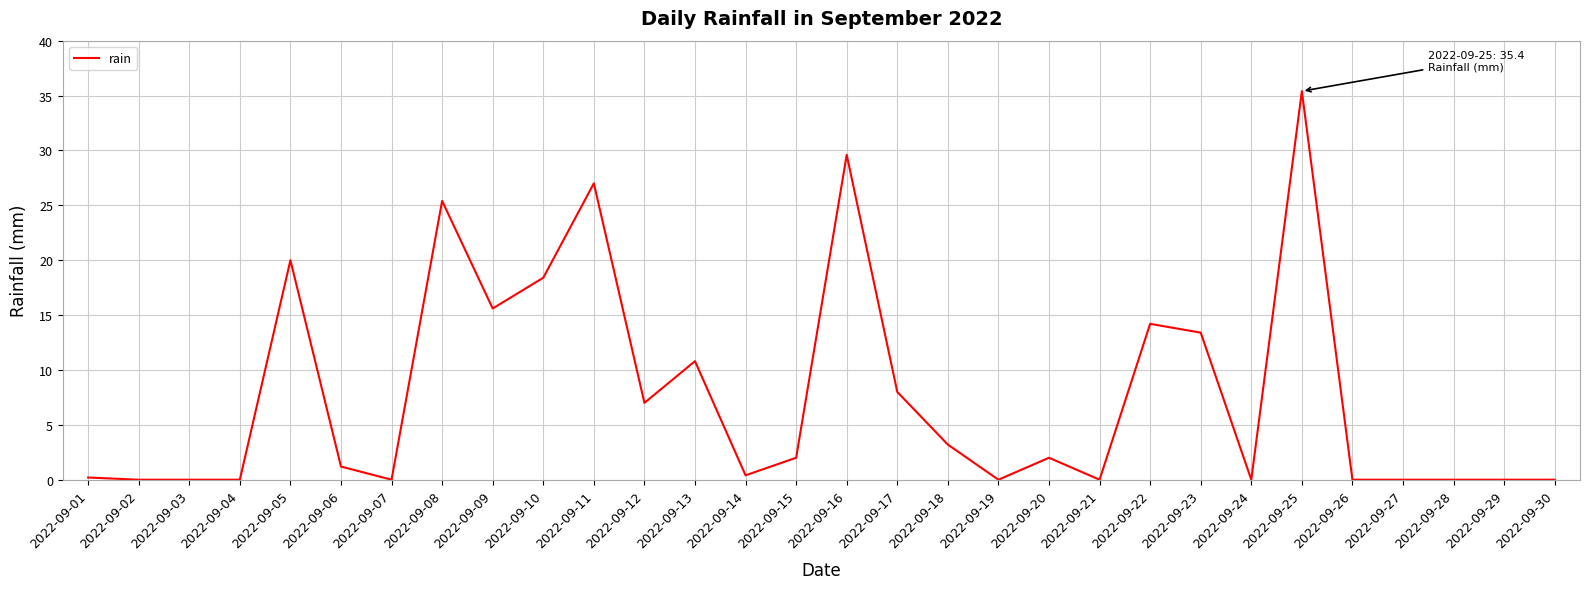

What is the greatest value displayed?

35.4